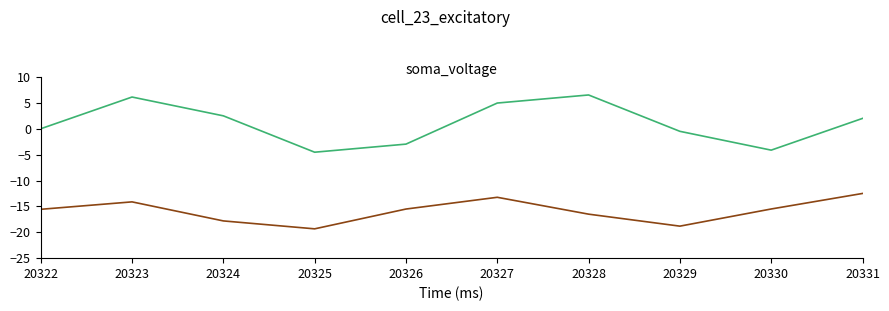

What is the difference between the highest and lowest values at 20324?

20.3